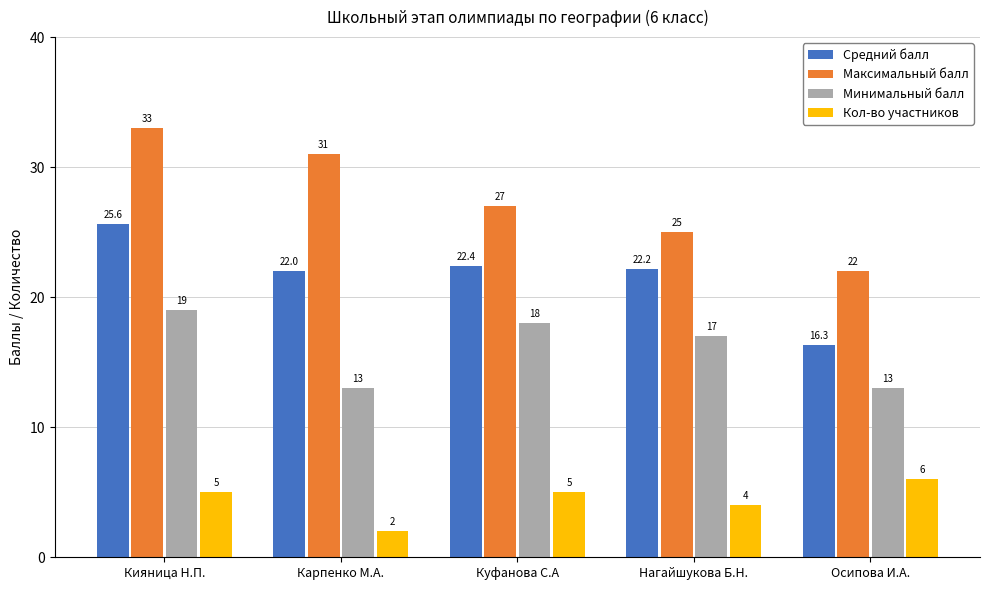

What is the sum of the Средний балл values at Осипова И.А. and Карпенко М.А.?

38.3